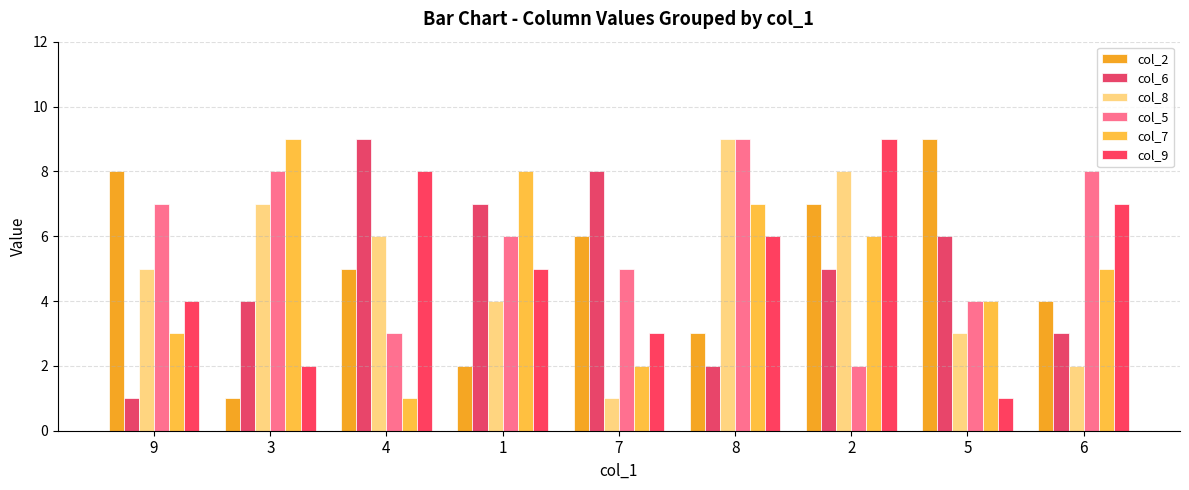

What is the difference between the maximum and minimum values in the col_8 series?

8